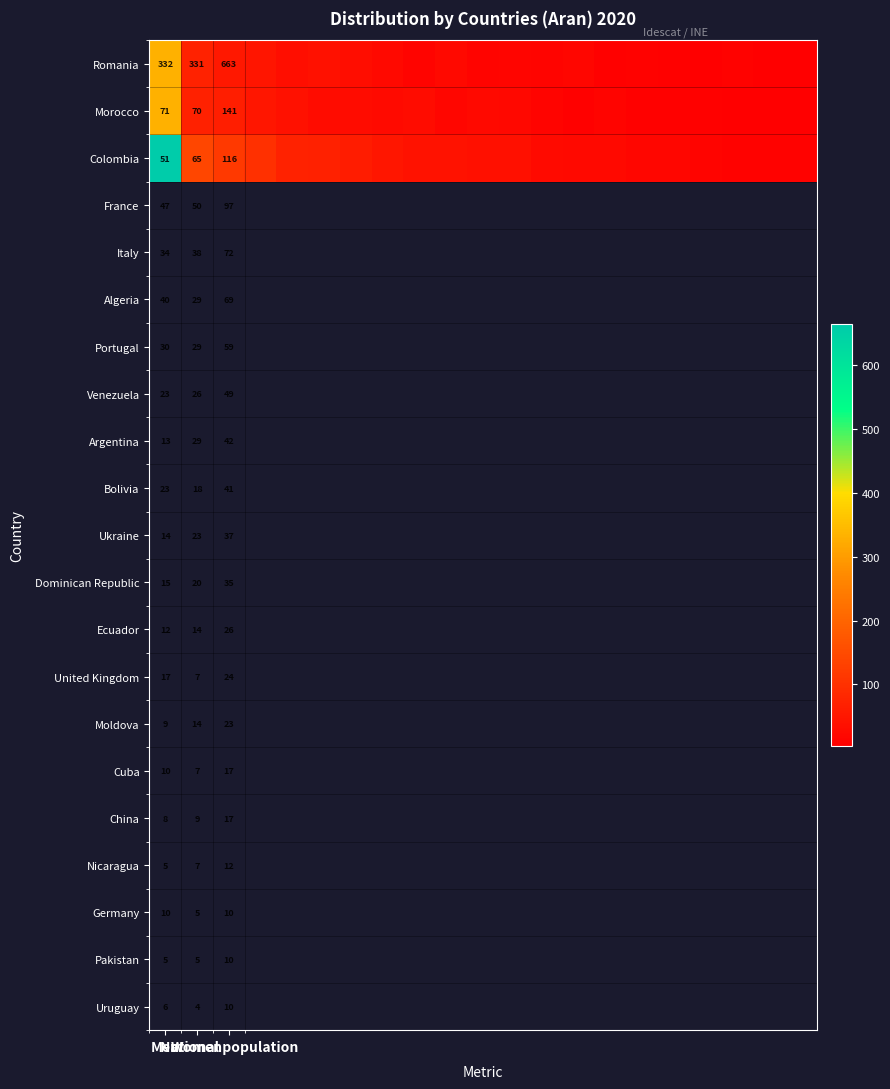

How many distinct data groups are displayed?

3